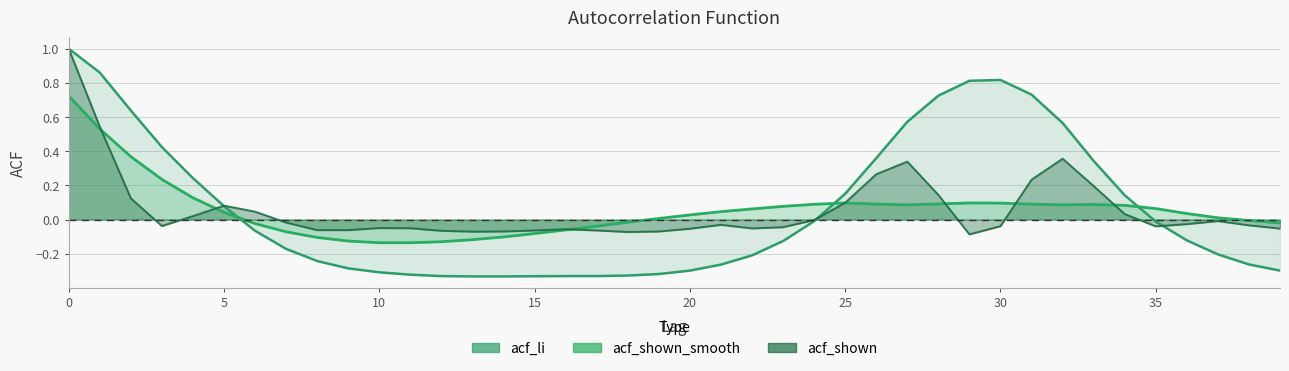

What is the sum of all acf_li values?

2.6